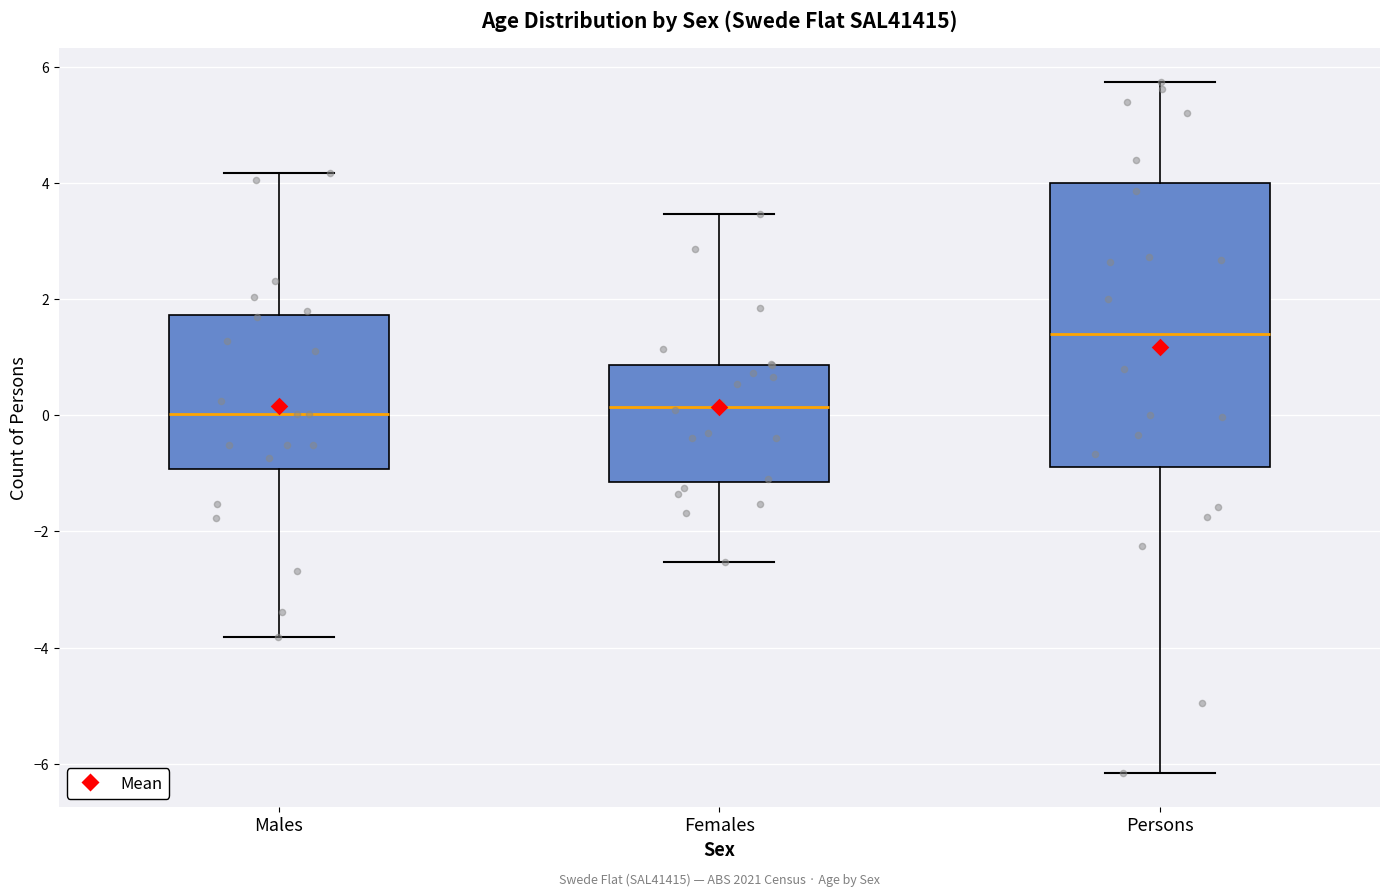

Reading left to right, read every box against the y-axis: the position of its median line, the range the box covers, and the ends of its whiskers. The values are not printed on the chart, so give them approximately, as read against the axis.

Males: median 0.0, box -1.0 to 1.8, whiskers -3.8 to 4.2
Females: median 0.2, box -1.2 to 0.8, whiskers -2.6 to 3.4
Persons: median 1.4, box -0.8 to 4.0, whiskers -6.2 to 5.8